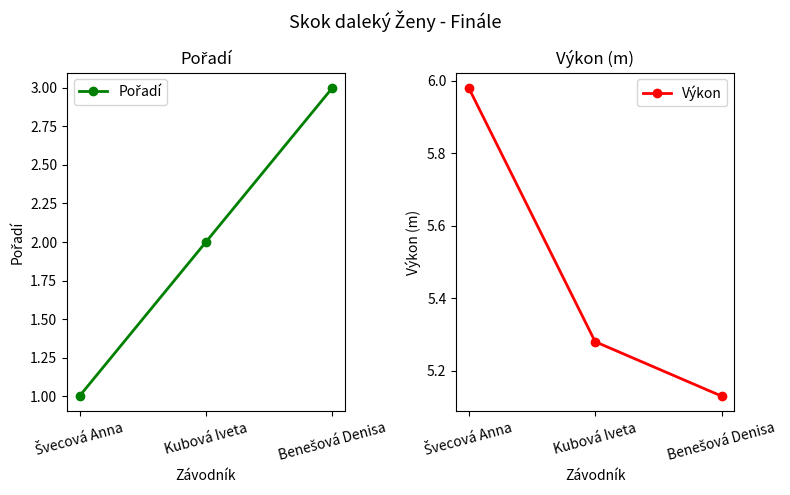

Reading left to right, transcribe all the data shown in this chart.

Pořadí: Švecová Anna=1.0	Kubová Iveta=2.0	Benešová Denisa=3.0
Výkon: Švecová Anna=6.0	Kubová Iveta=5.3	Benešová Denisa=5.1